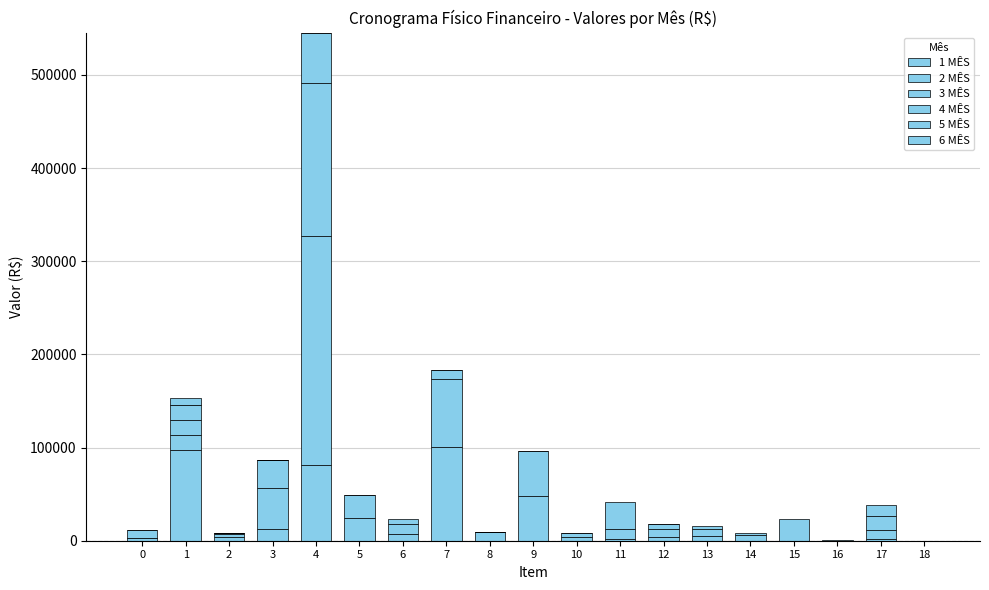

How many data points does each series have?

19